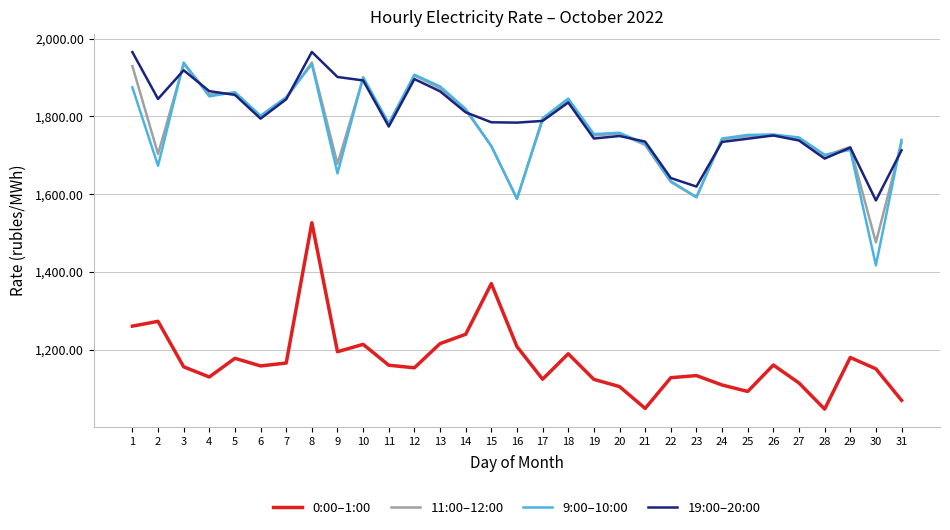

Is this an area chart (filled region under the line)?

No